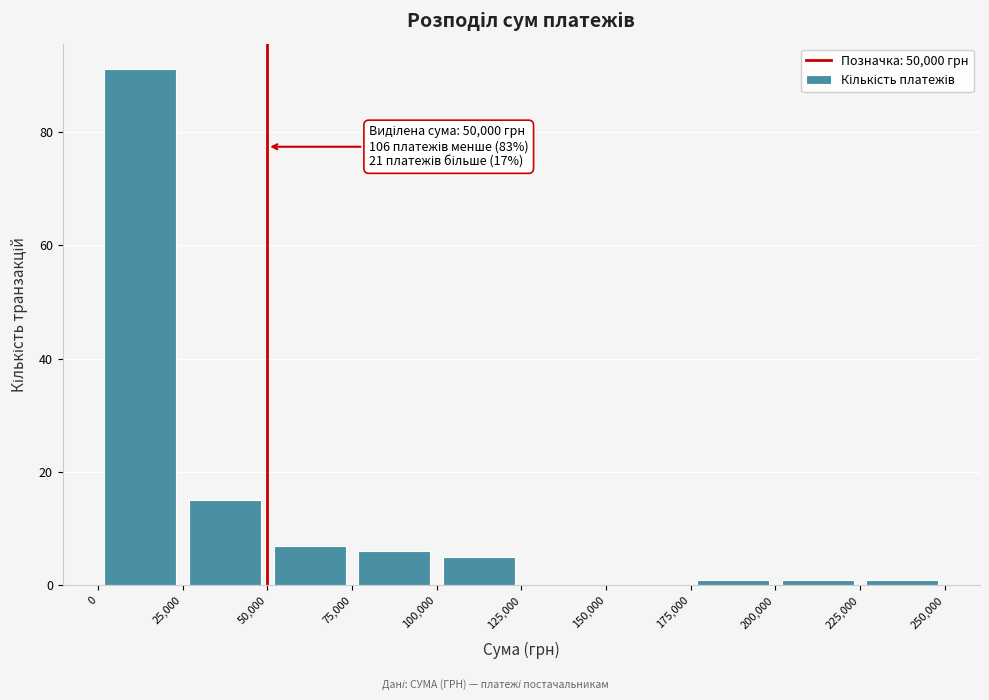

Which range on the x-axis has the tallest bar?

0 to 25,000